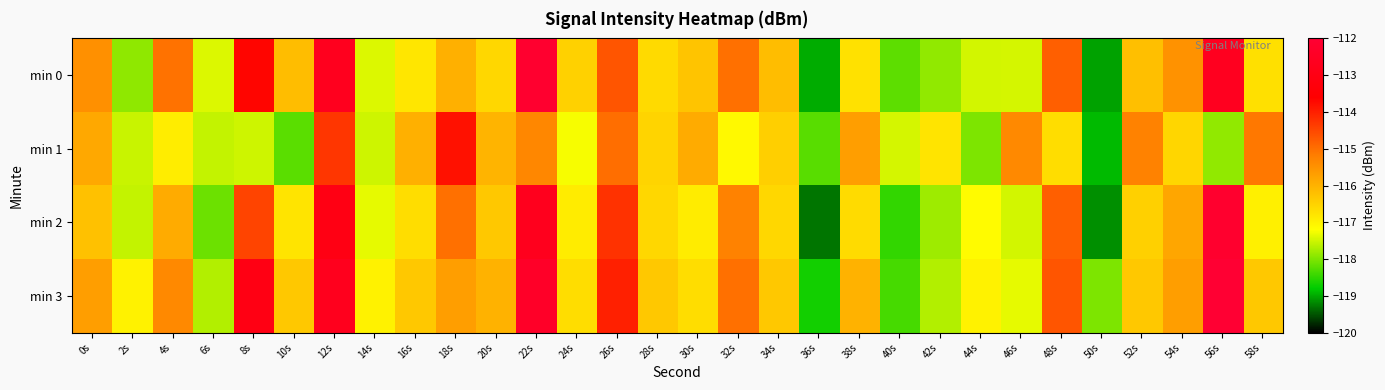

Which series changed the most between 20s and 58s?

min 1